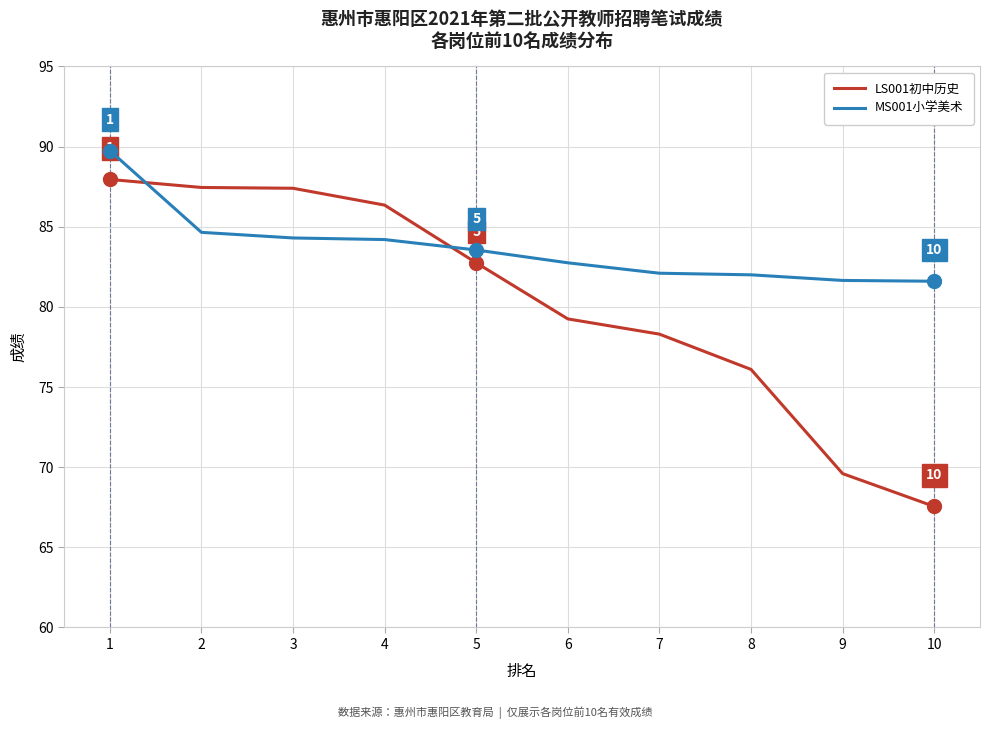

How many lines are shown in the chart?

2